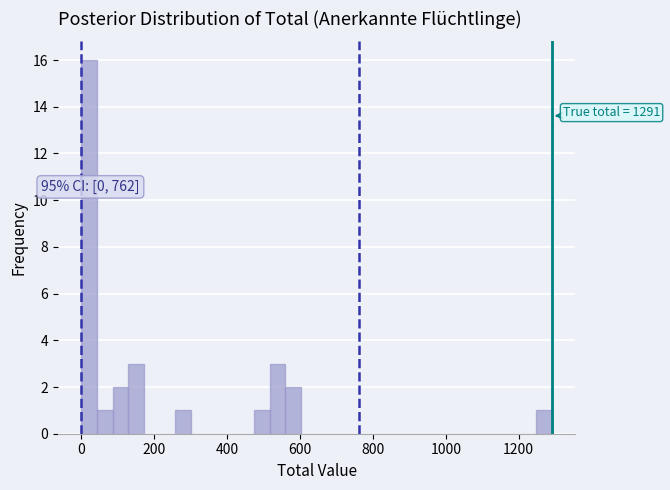

Read against the x-axis, roughly where is the centre of the tallest bar?

20